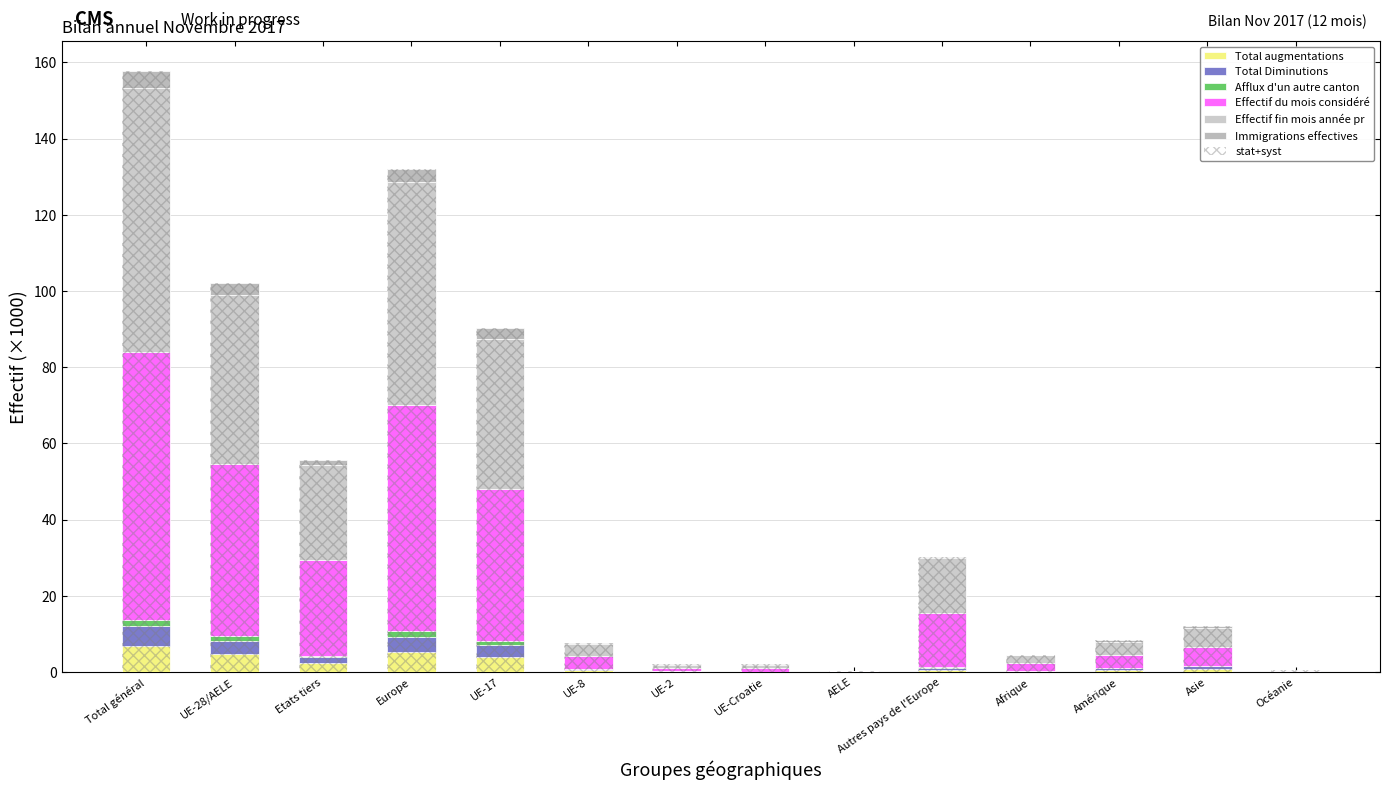

Read the Immigrations effectives value at Total général.

4.4